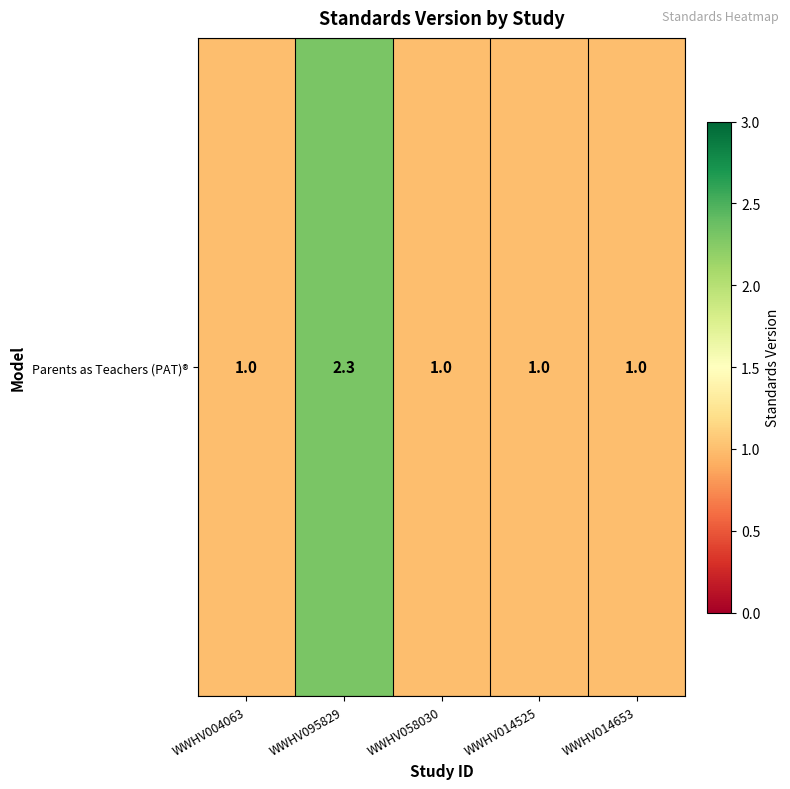

List the labels in order of value, smallest first.

WWHV004063, WWHV058030, WWHV014525, WWHV014653, WWHV095829